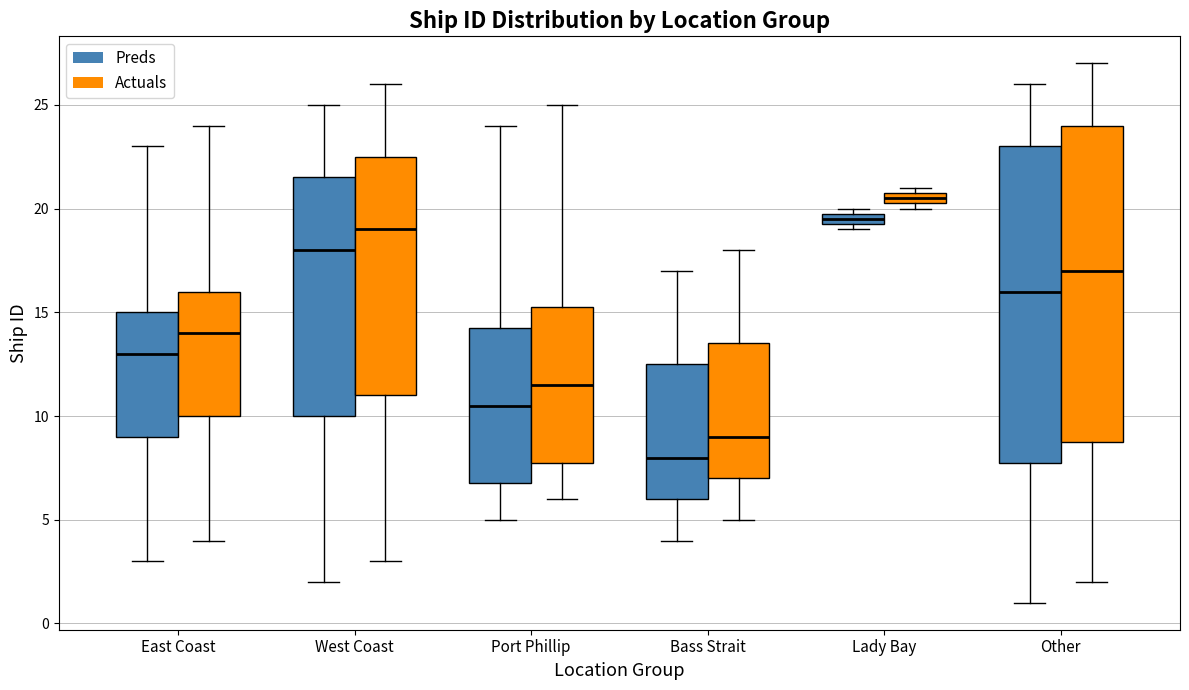

Where is the upper edge of the box for Bass Strait (Preds) on the y-axis? The values are not printed on the chart, so give them approximately, as read against the axis.

12.5